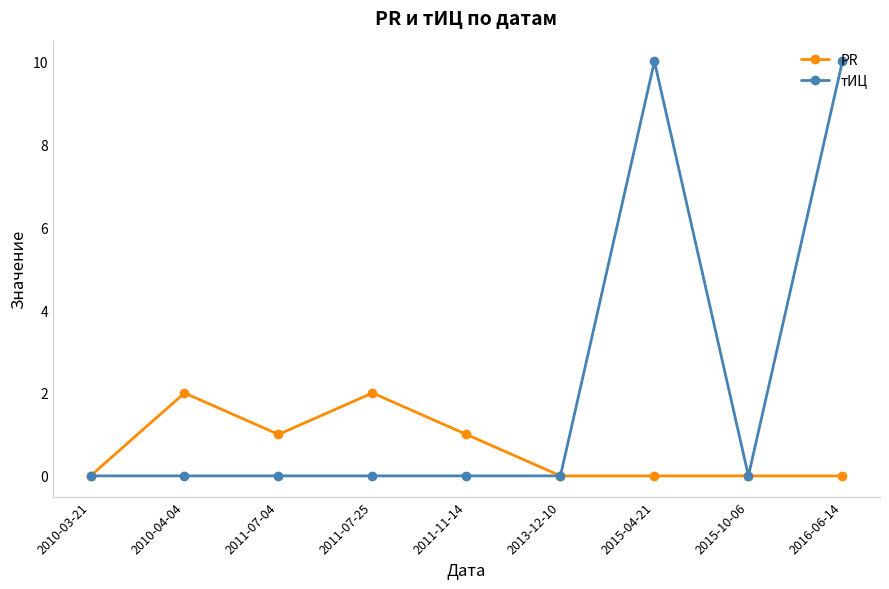

How many lines are shown in the chart?

2